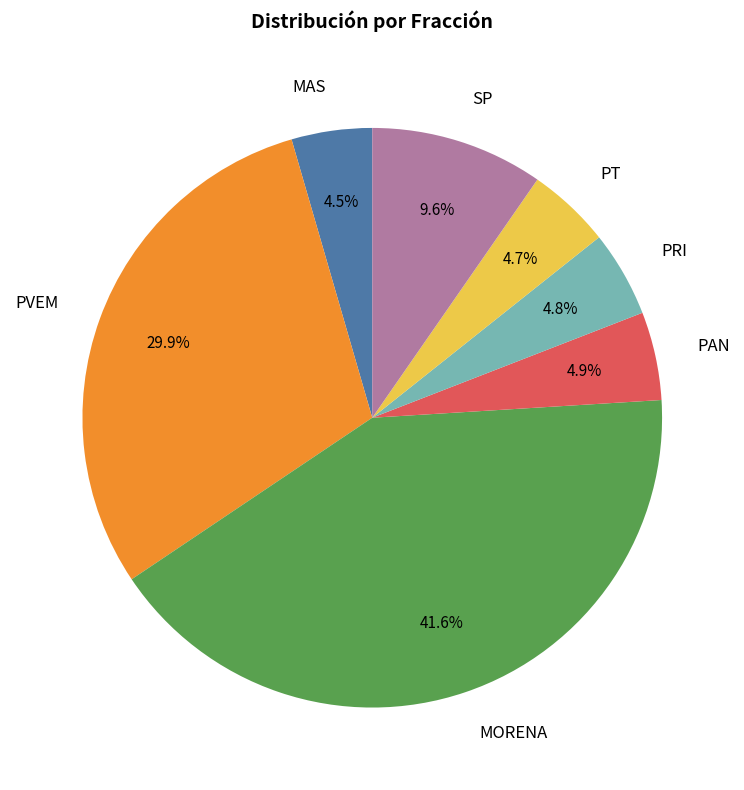

What percentage is NOT represented by MORENA?

58.4%